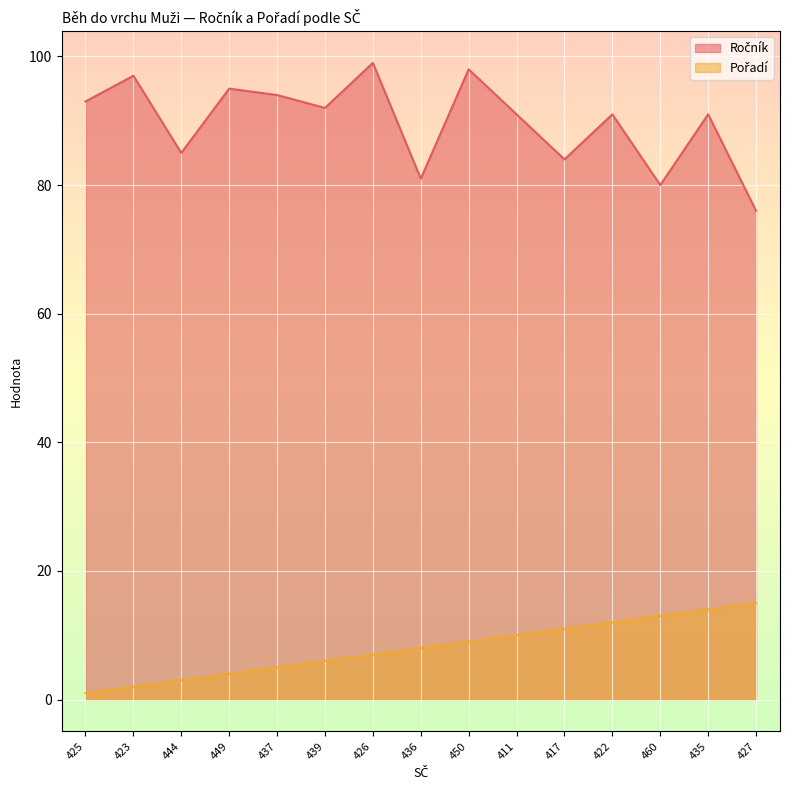

True or false: Ročník and Pořadí intersect in this chart.

False